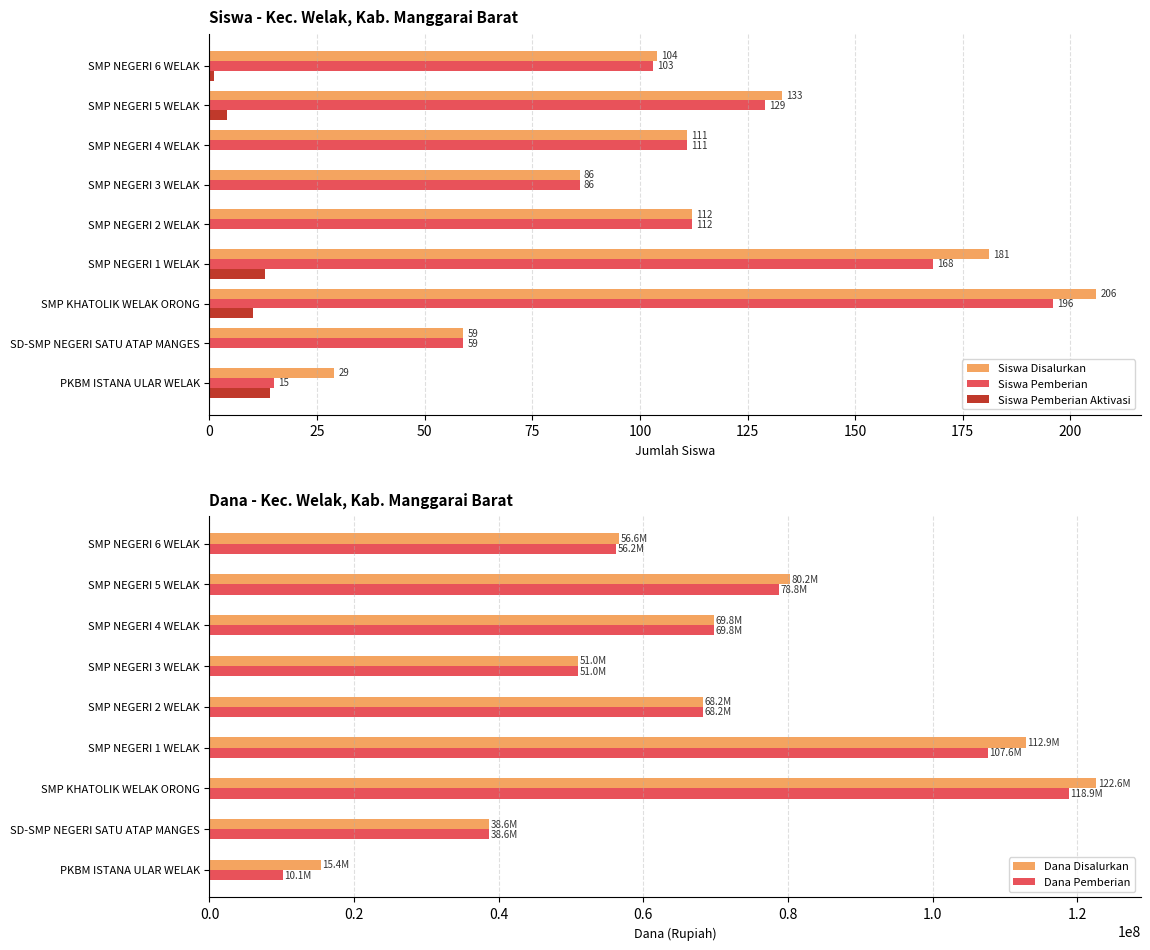

The value of Siswa Pemberian at 75 is 168. True or false?

True